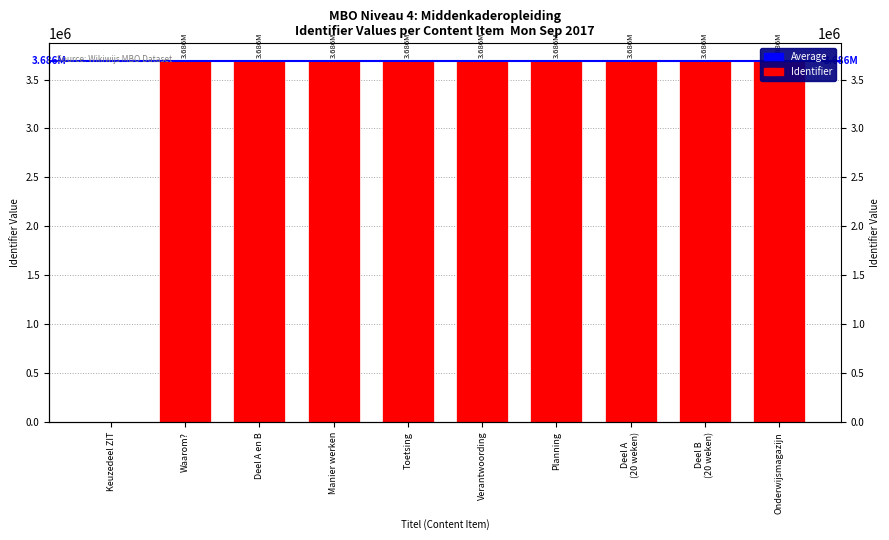

List the labels in order of value, smallest first.

Keuzedeel ZIT, Waarom?, Planning, Onderwijsmagazijn, Deel A en B, Manier werken, Toetsing, Verantwoording, Deel A (20 weken), Deel B (20 weken)